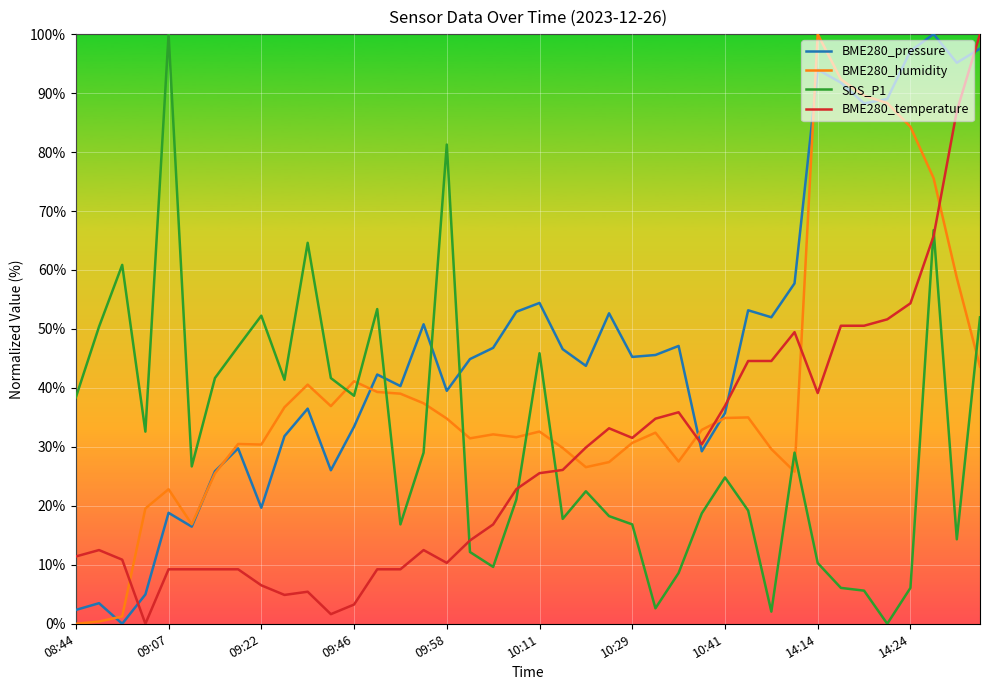

True or false: BME280_temperature and BME280_pressure intersect in this chart.

True